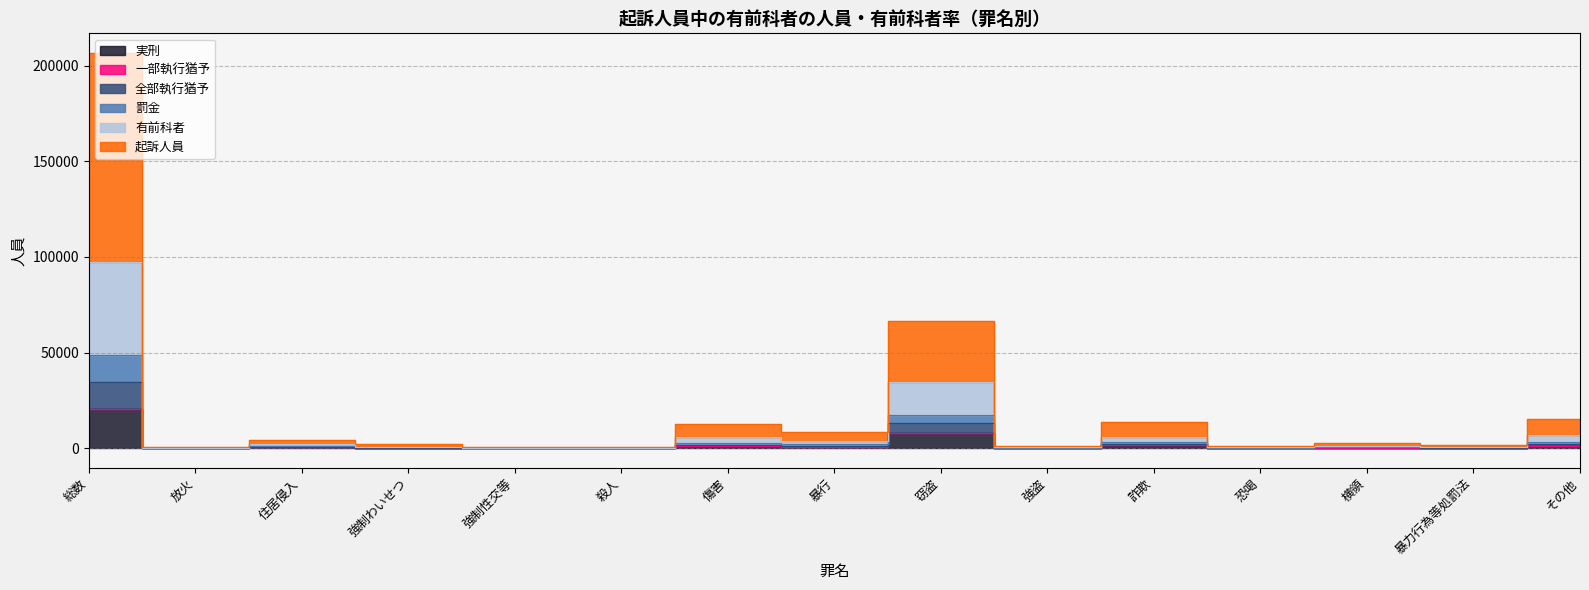

What is the difference between the highest and lowest values at 住居侵入?

3724